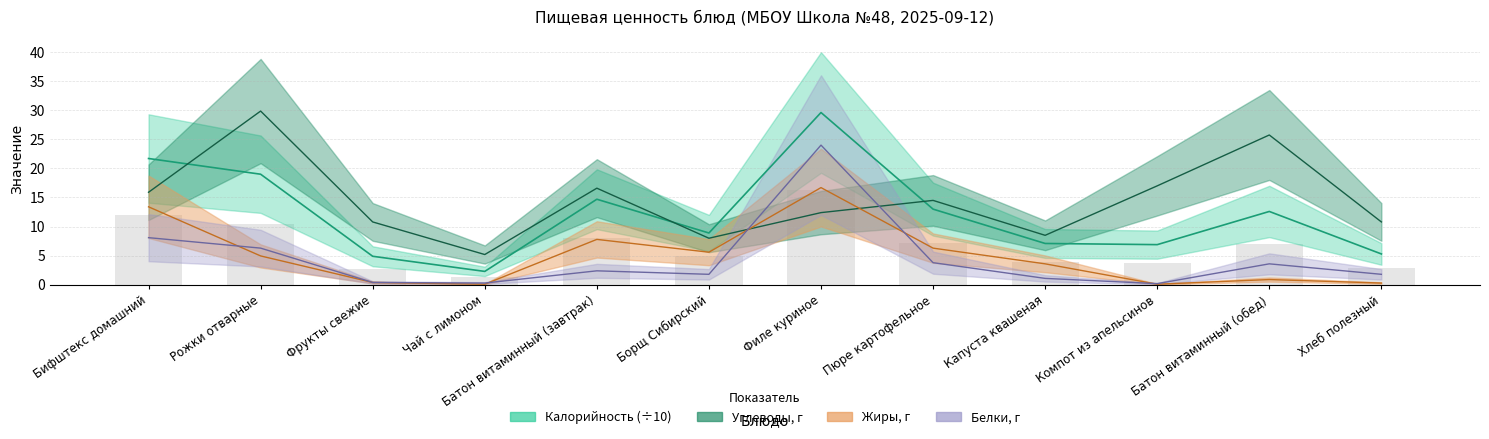

What is the difference between the highest and lowest values at Борщ Сибирский?

7.1